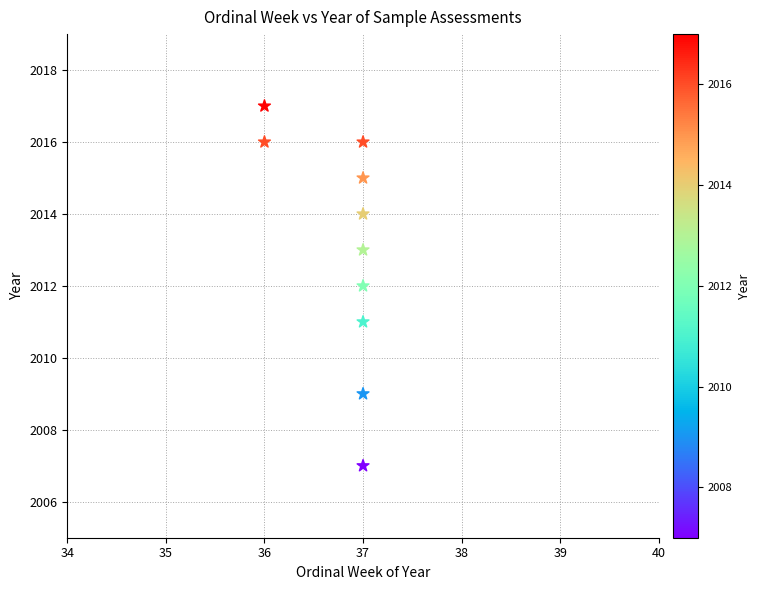

What is the range of Y values (max minus min)?

10